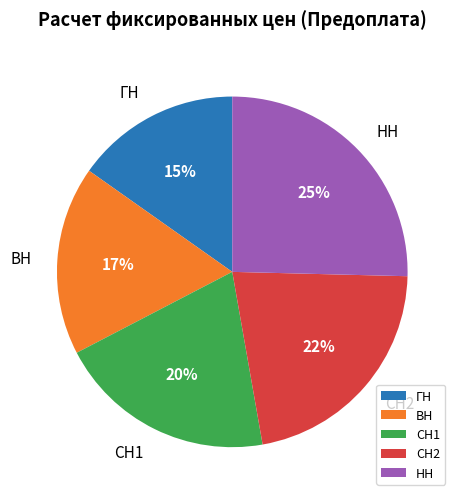

Combined, do НН and ВН account for over 50%?

No